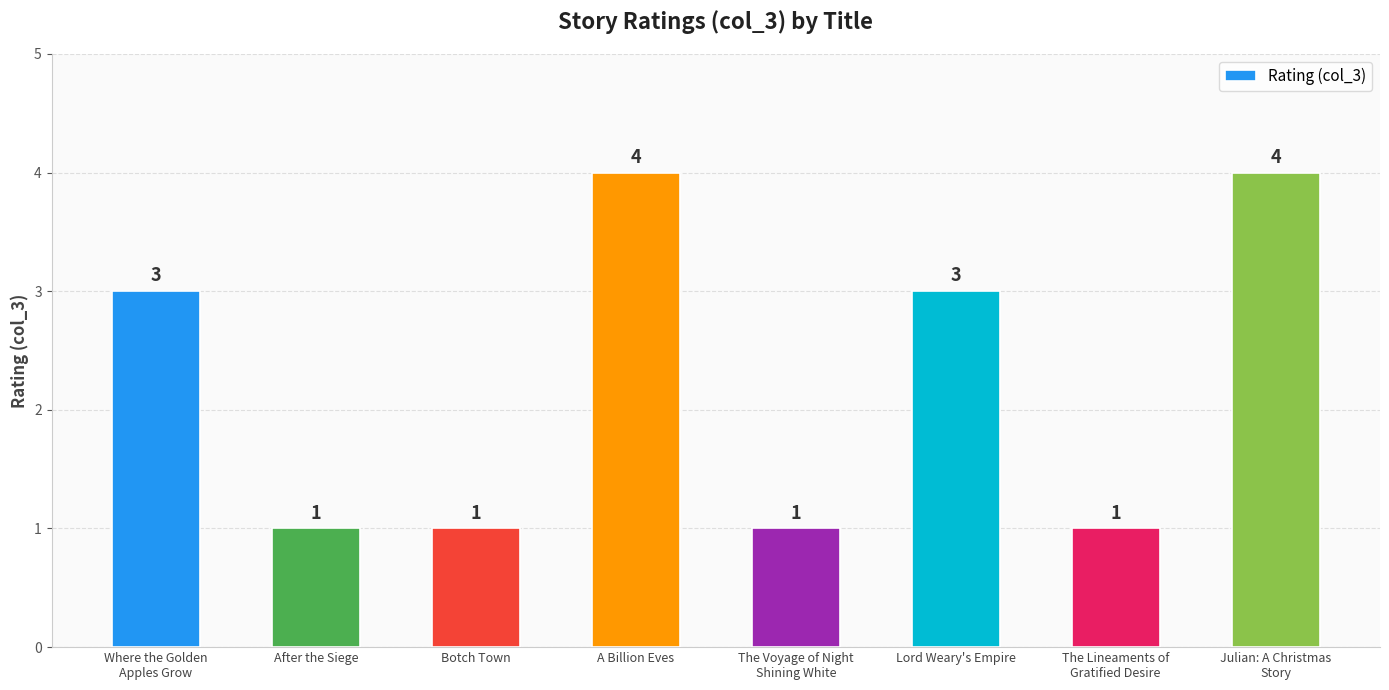

Is it true that the value at Lord Weary's Empire is 3?

True